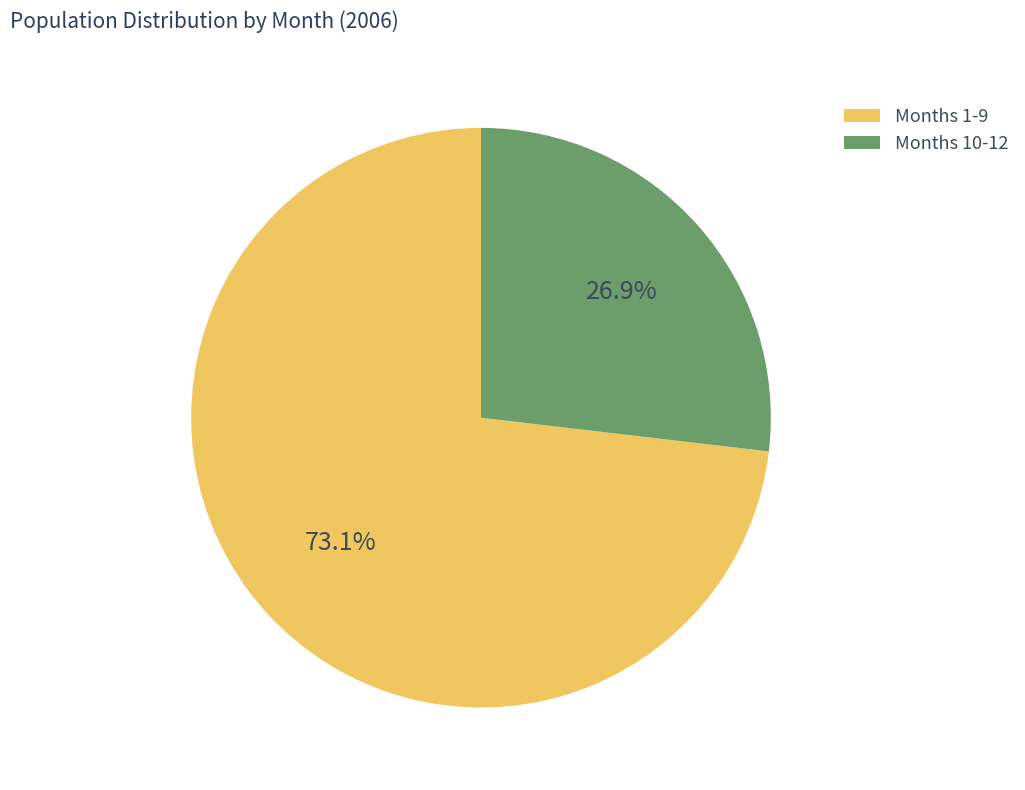

Is there a majority slice in this chart?

Yes